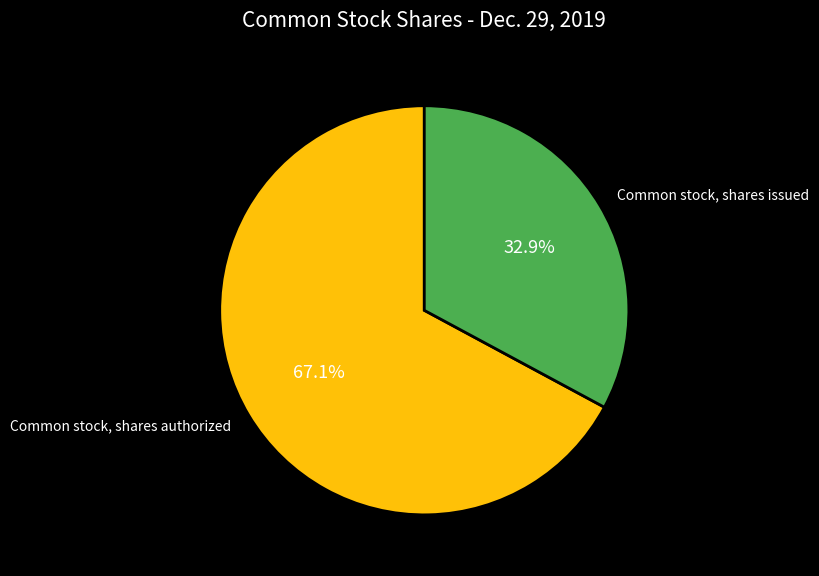

Count the number of slices in the pie.

2